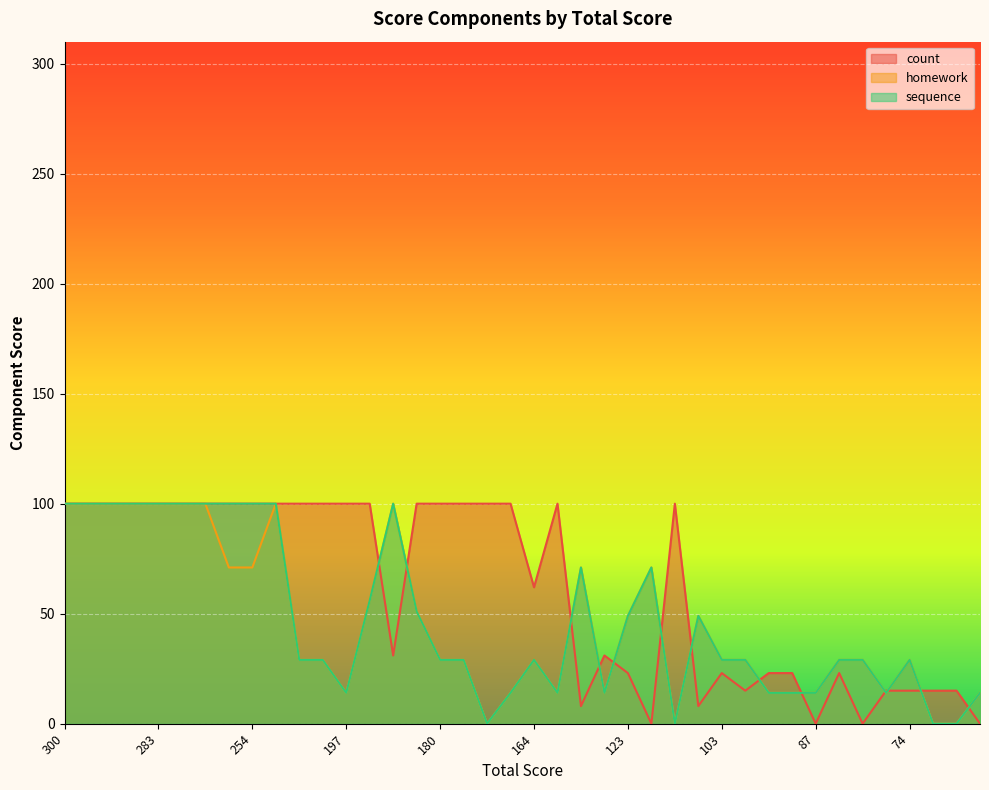

What is the total value across all series at 180?

158